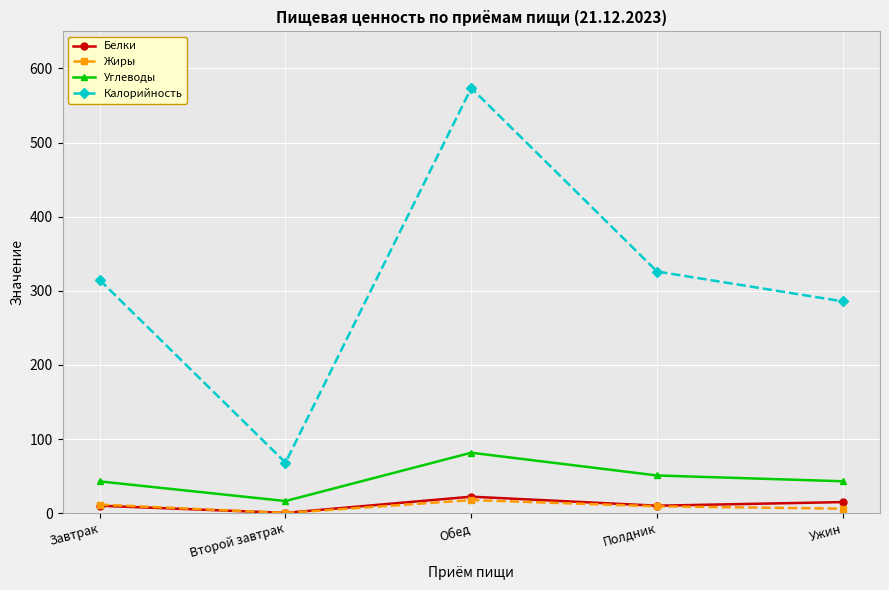

What is the difference between the maximum and second lowest values in the Калорийность series?

287.8